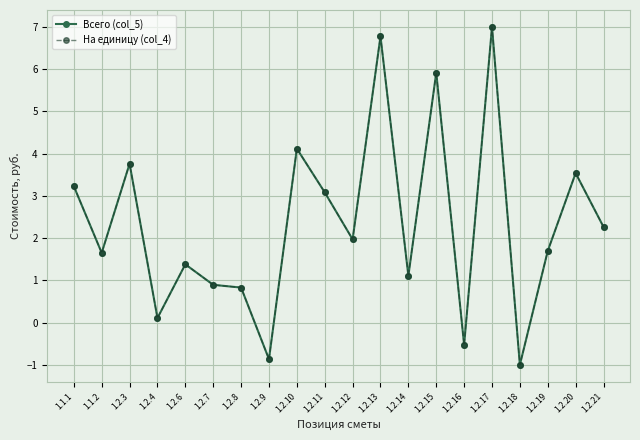

What position from the right is 1.1.1?

20